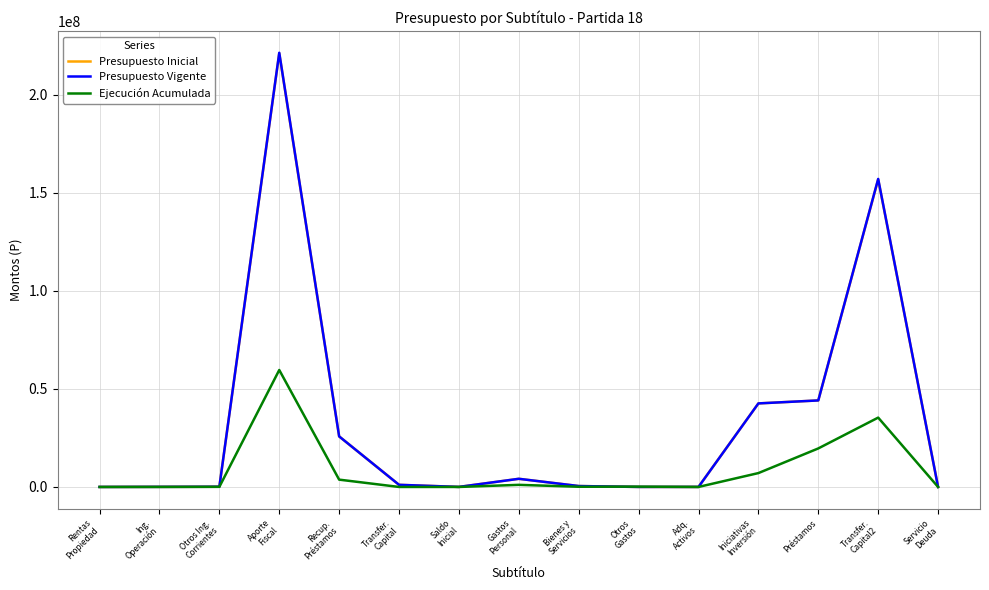

What is the maximum value for Ejecución Acumulada?

59639067